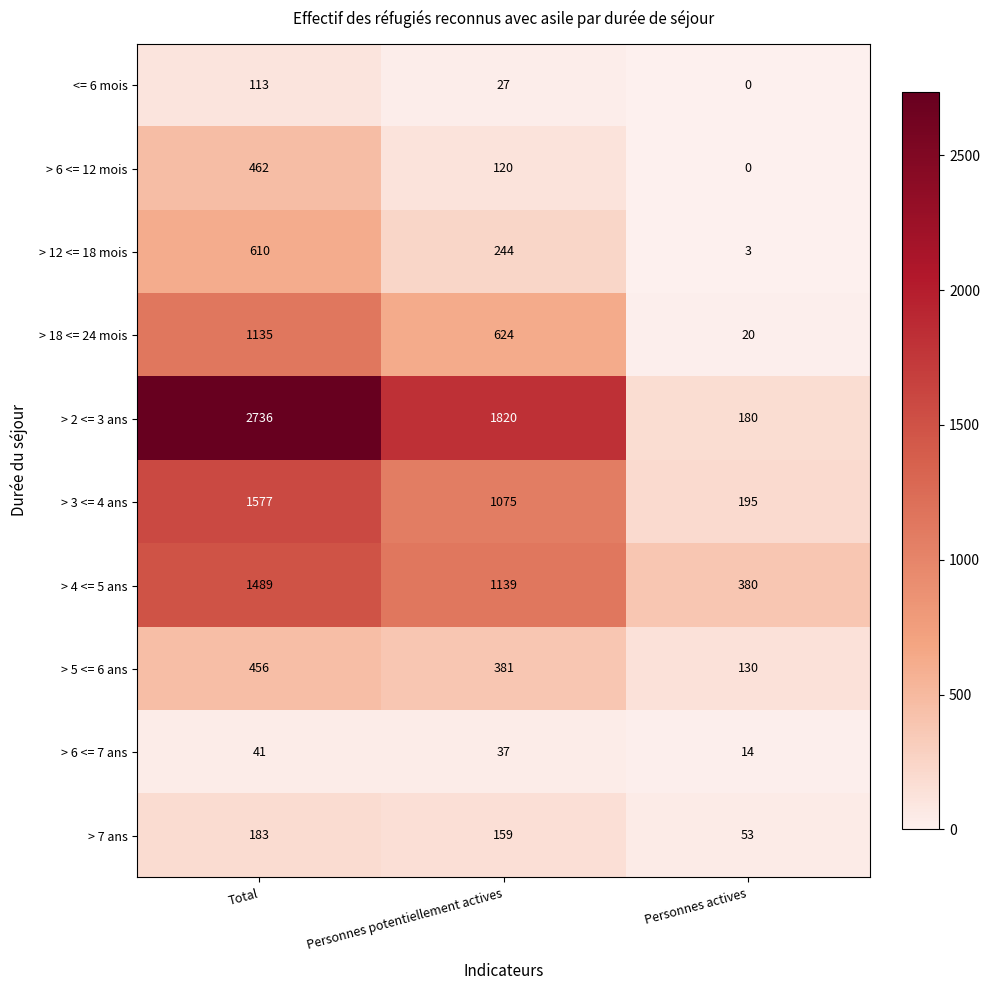

Where does the > 4 <= 5 ans series first go above 1139?

Total